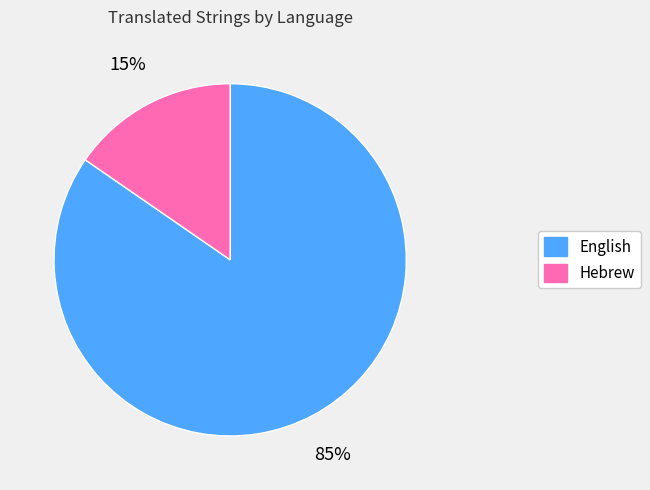

To the nearest percent, what is the average slice percentage?

50%